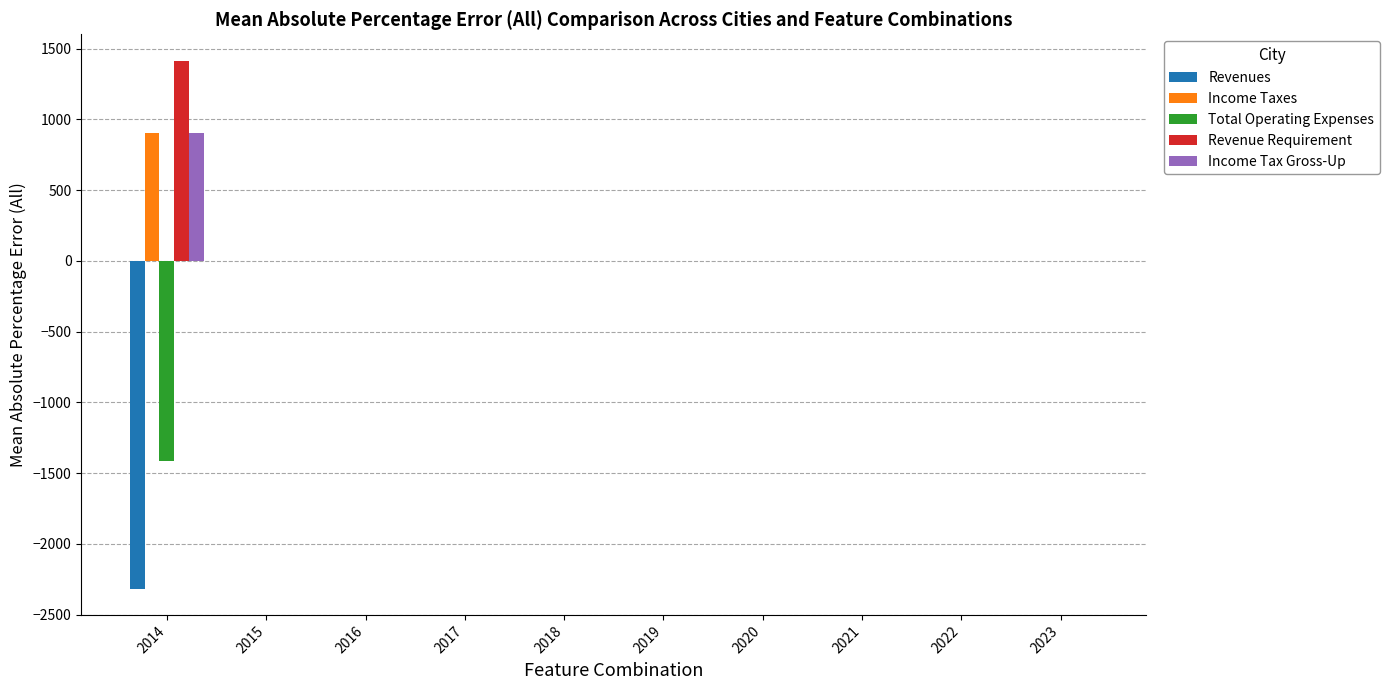

Which label corresponds to the largest value in the chart?

2014